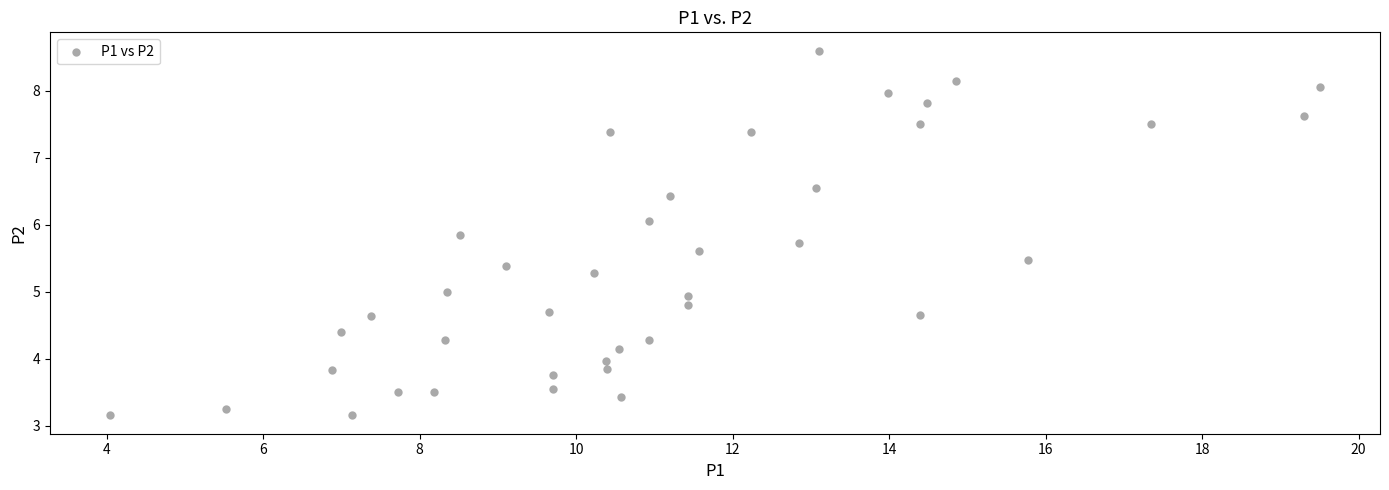

What is the range of X values (max minus min)?

15.4